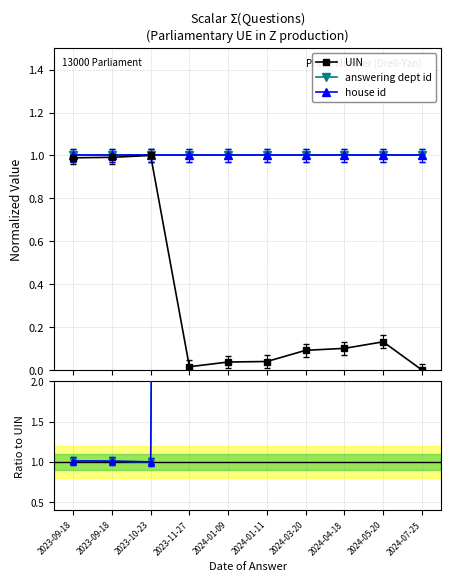

At which category does UIN reach its first local peak?

2023-10-23